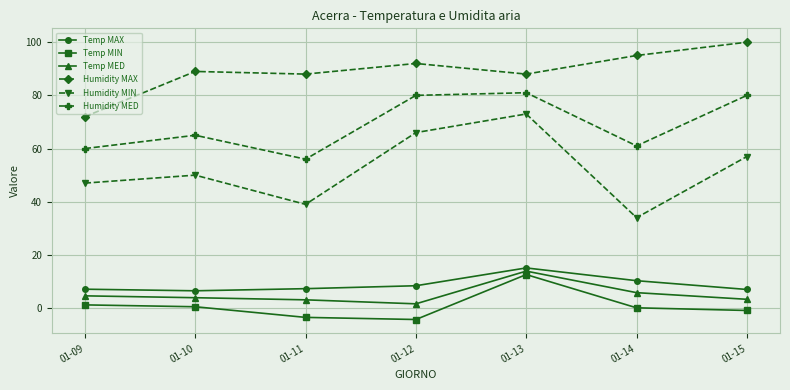

True or false: Temp MAX has a value of 15.1 at 01-13.

True